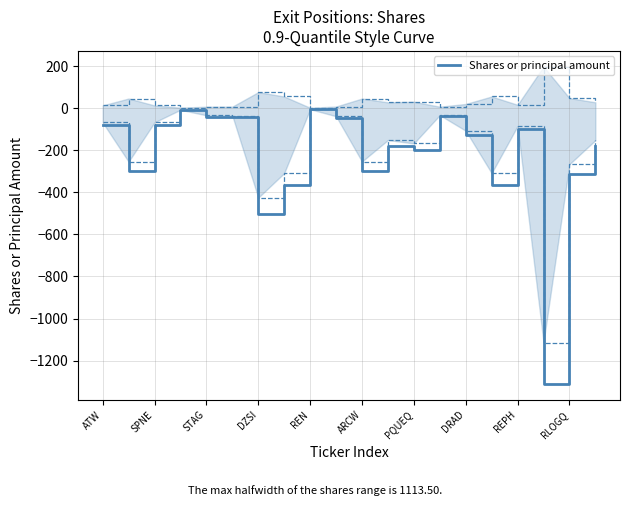

How many points are higher than both their immediate neighbors (excluding endpoints)?

5